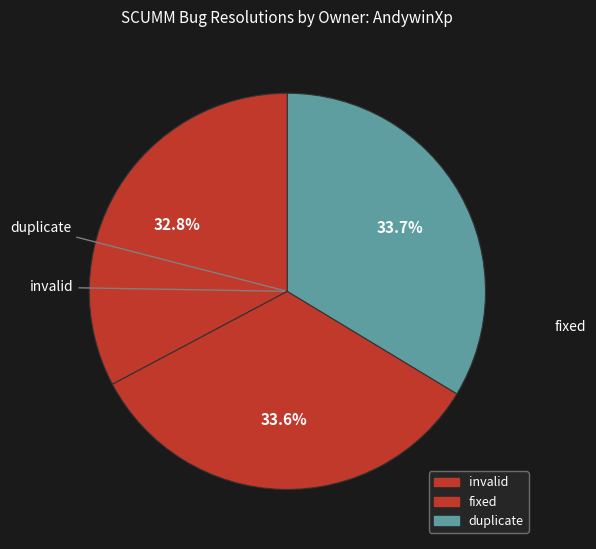

What percentage is the fixed slice, to the nearest percent?

34%